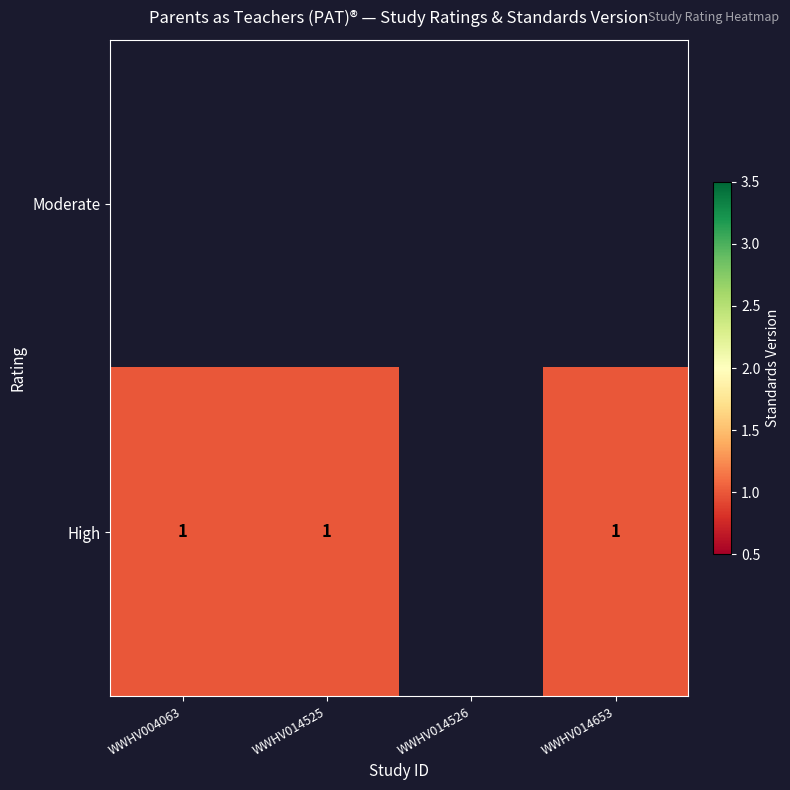

Count the number of data series in this chart.

2